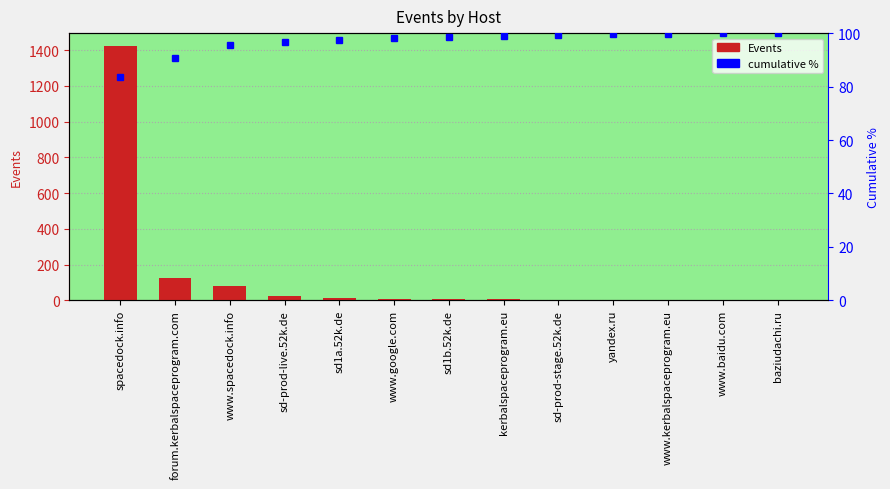

At which label does cumulative % first exceed 98?

www.google.com